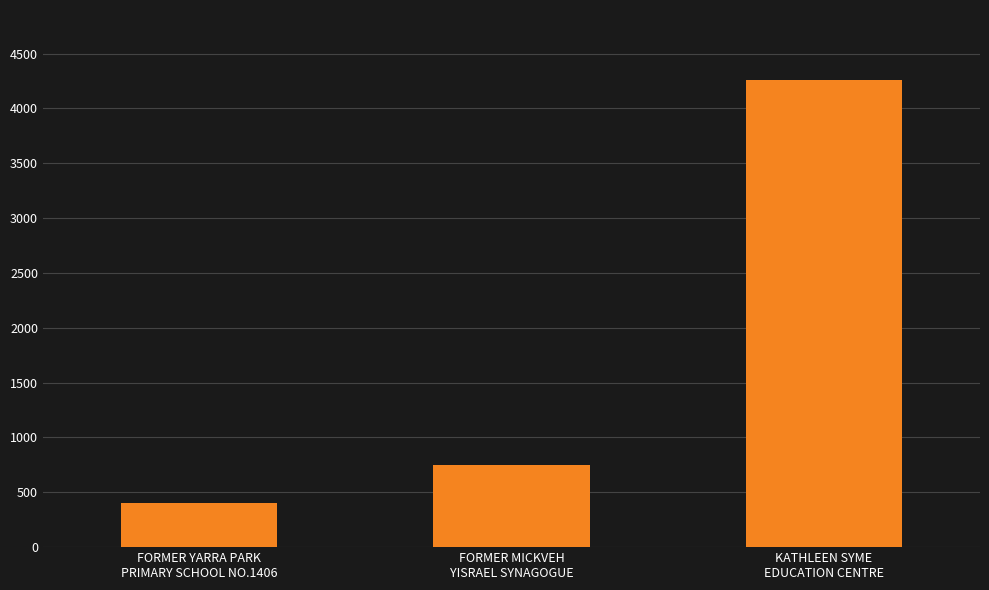

Reading left to right, transcribe all the data shown in this chart.

FORMER YARRA PARK
PRIMARY SCHOOL NO.1406=398	FORMER MICKVEH
YISRAEL SYNAGOGUE=747	KATHLEEN SYME
EDUCATION CENTRE=4258